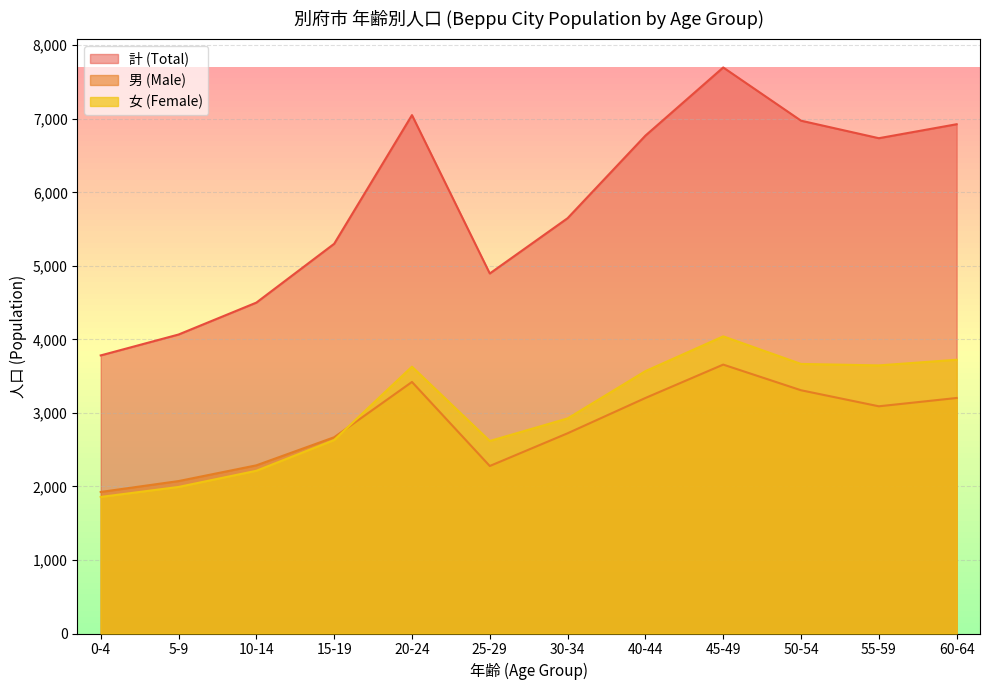

How many data points in 女 (Female) are above 3568?

5